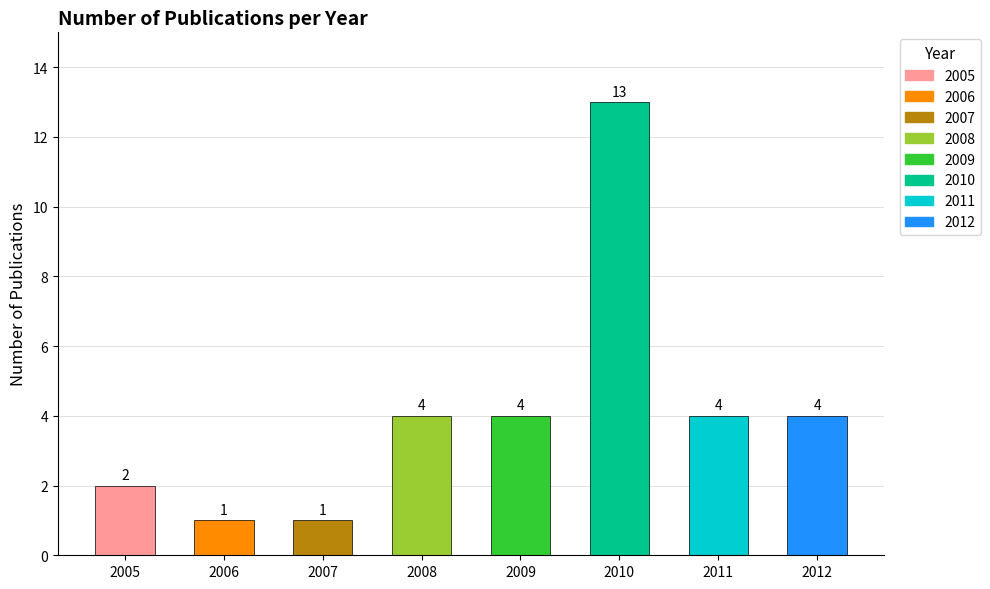

How many distinct data groups are displayed?

1